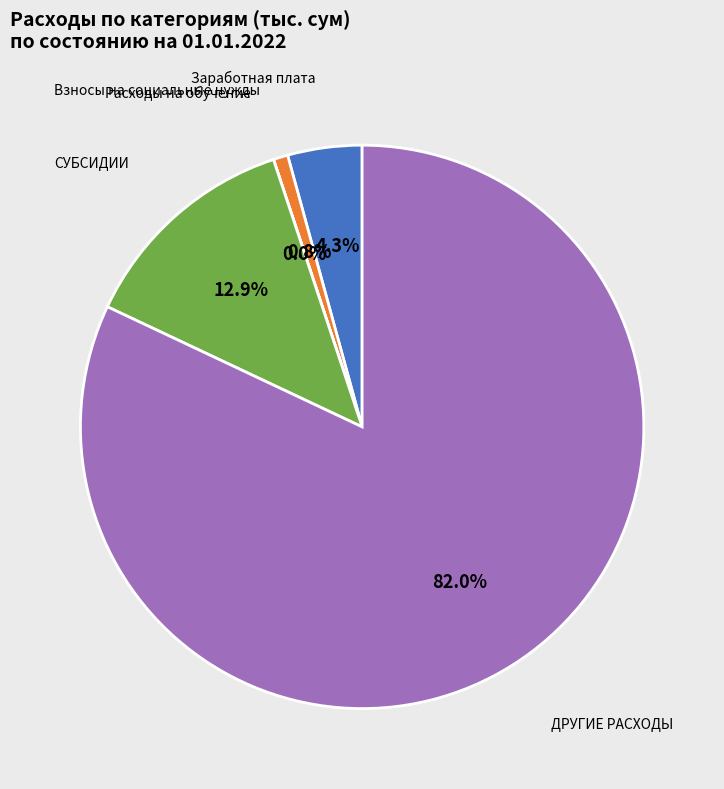

Combined, what portion of the pie is Заработная плата and СУБСИДИИ?

17.2%